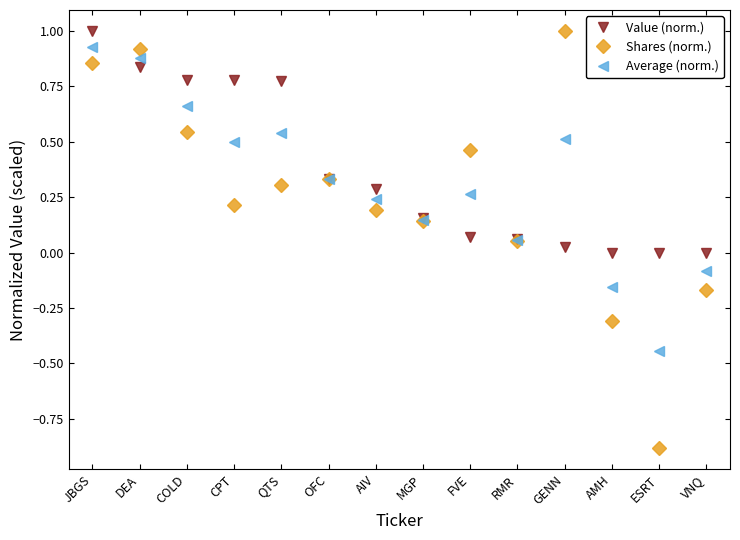

Is the value of Shares (norm.) at ESRT greater than the value of Value (norm.) at ESRT?

No